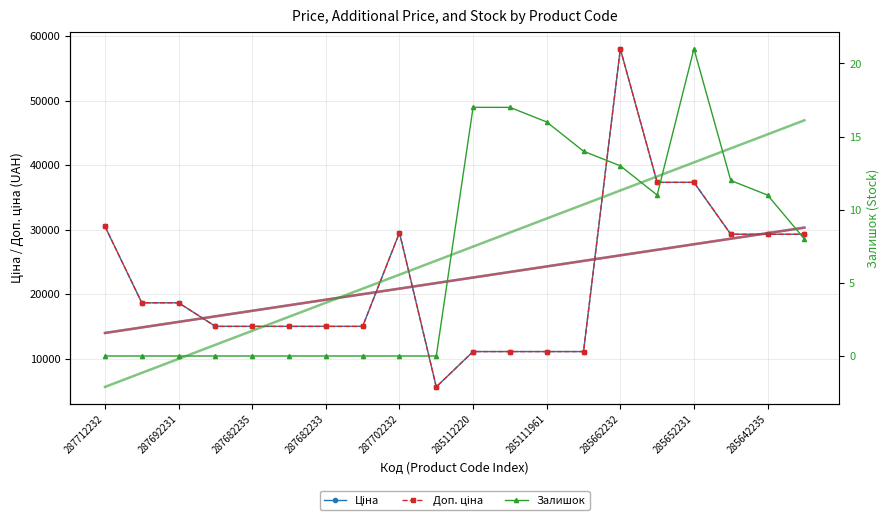

How many lines are shown in the chart?

3